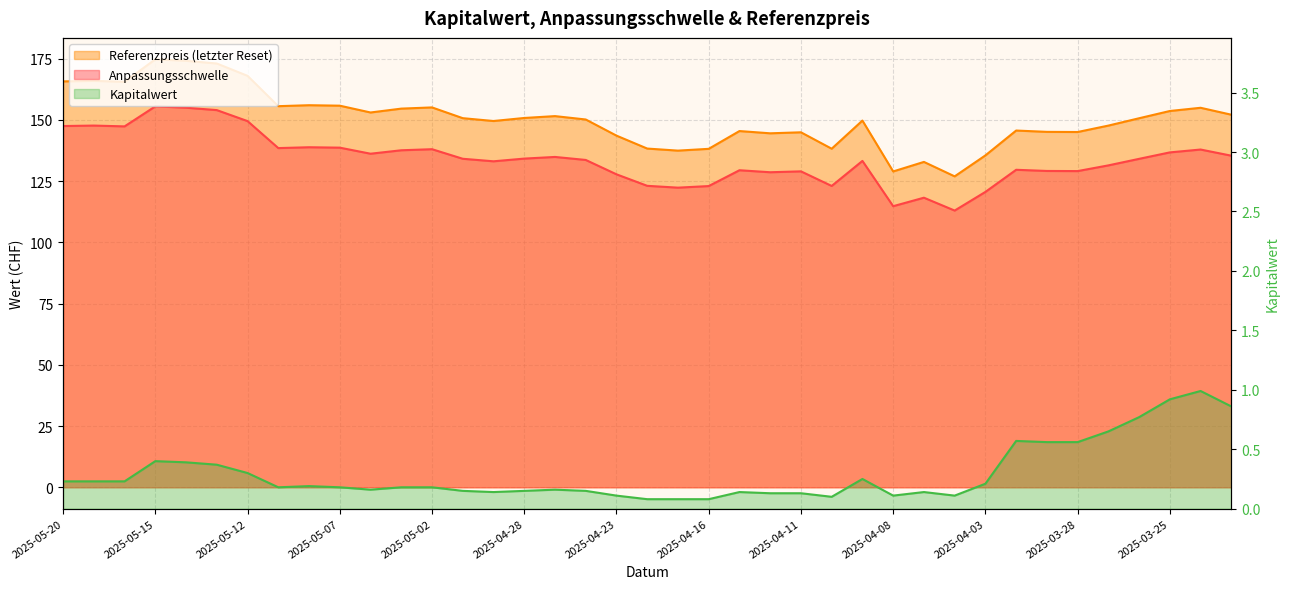

True or false: Kapitalwert has more than 2 points higher than both neighbors.

True